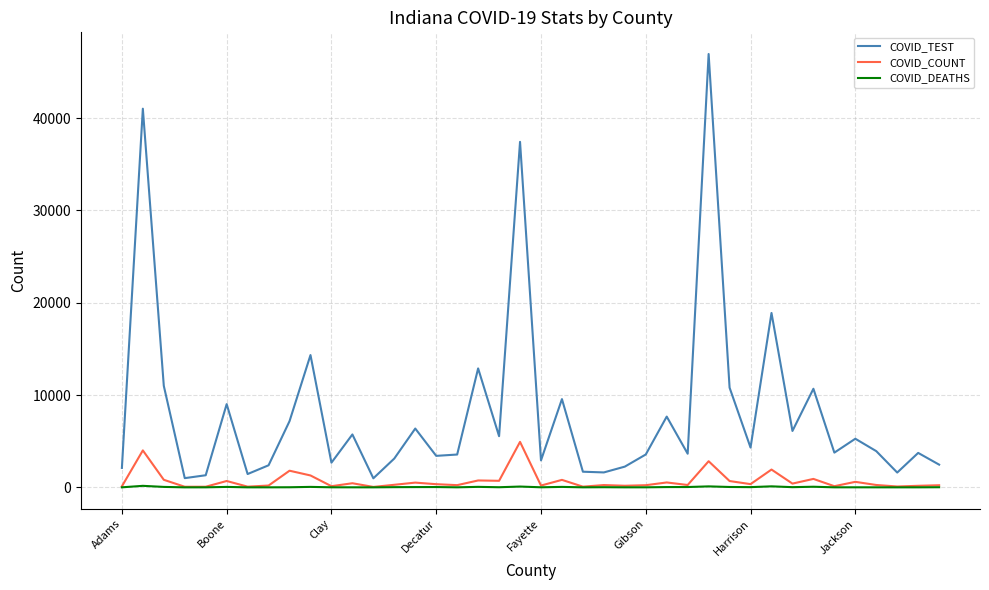

Rank the series by their maximum value, from highest to lowest.

COVID_TEST, COVID_COUNT, COVID_DEATHS